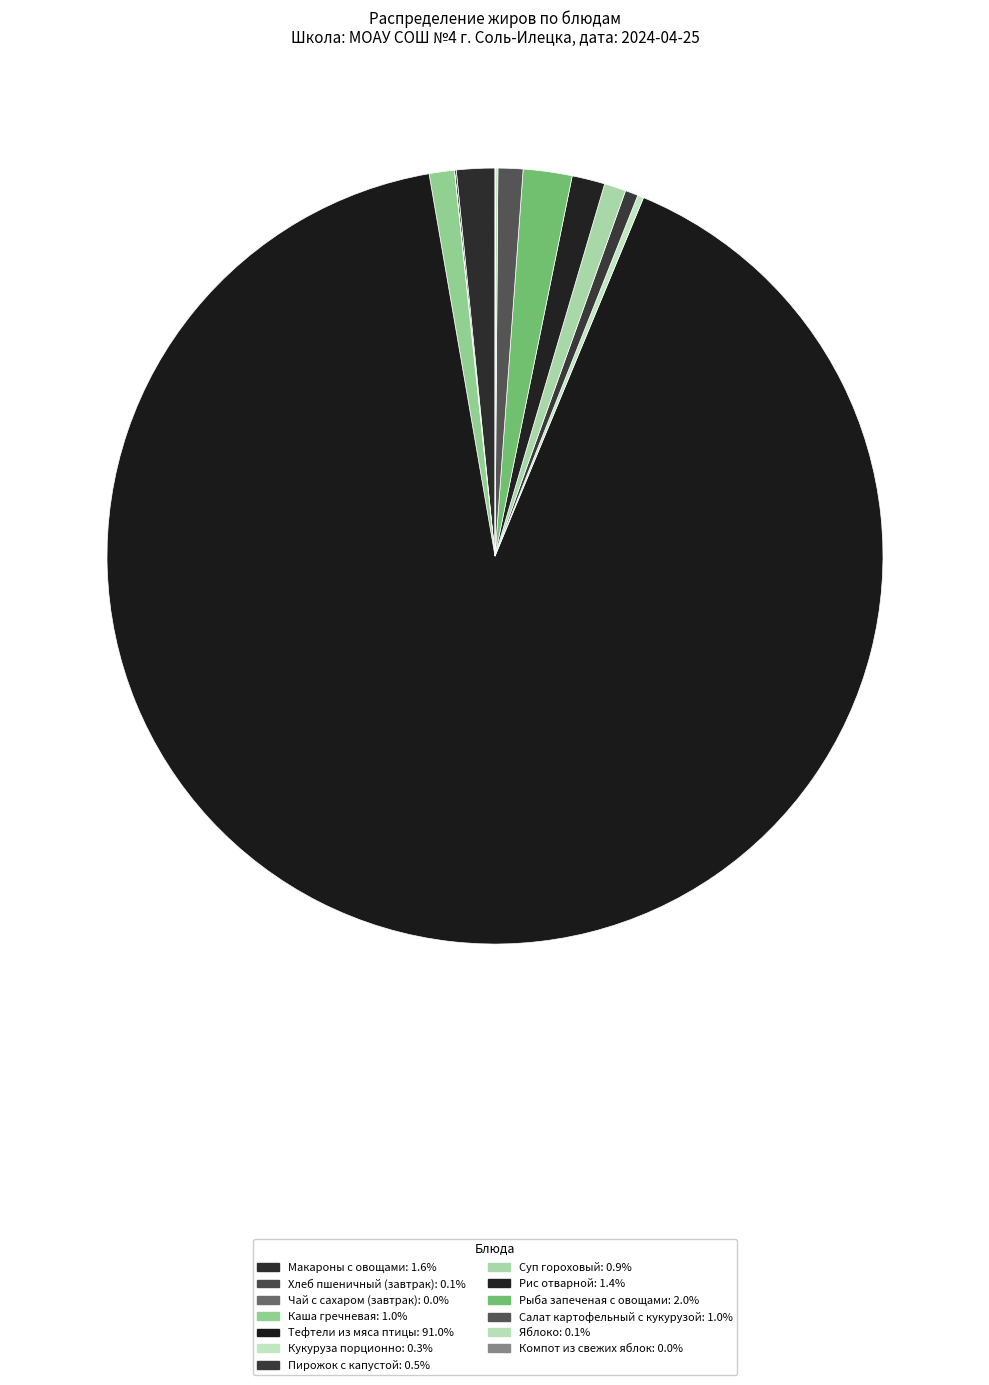

Is the sum of Рыба запеченая с овощами and Пирожок с капустой greater than half?

No